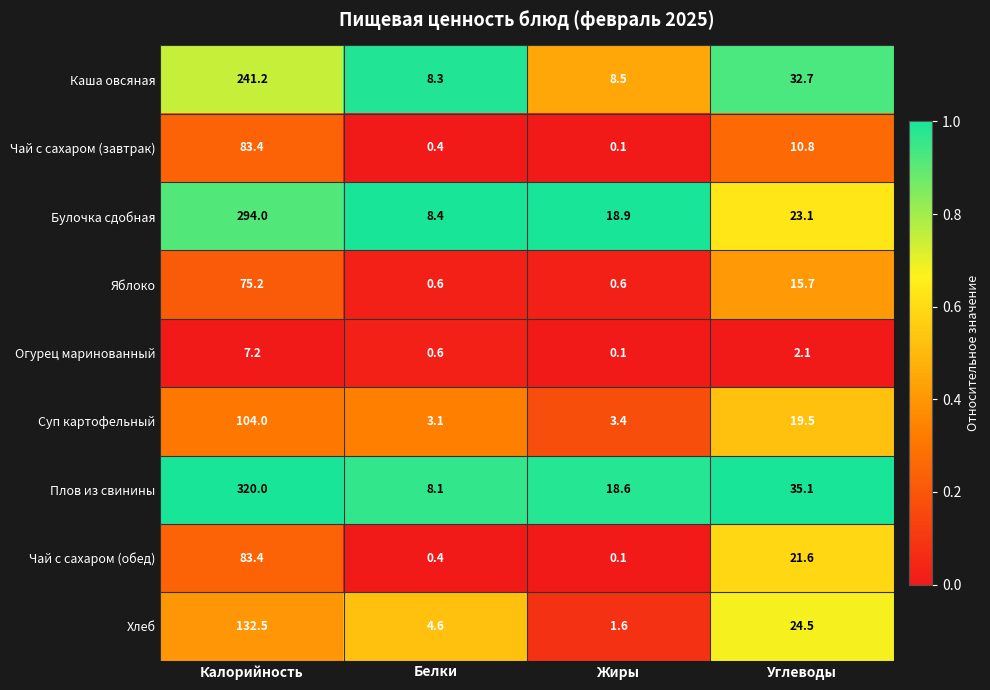

Is it true that Хлеб equals 1.6 at Жиры?

True